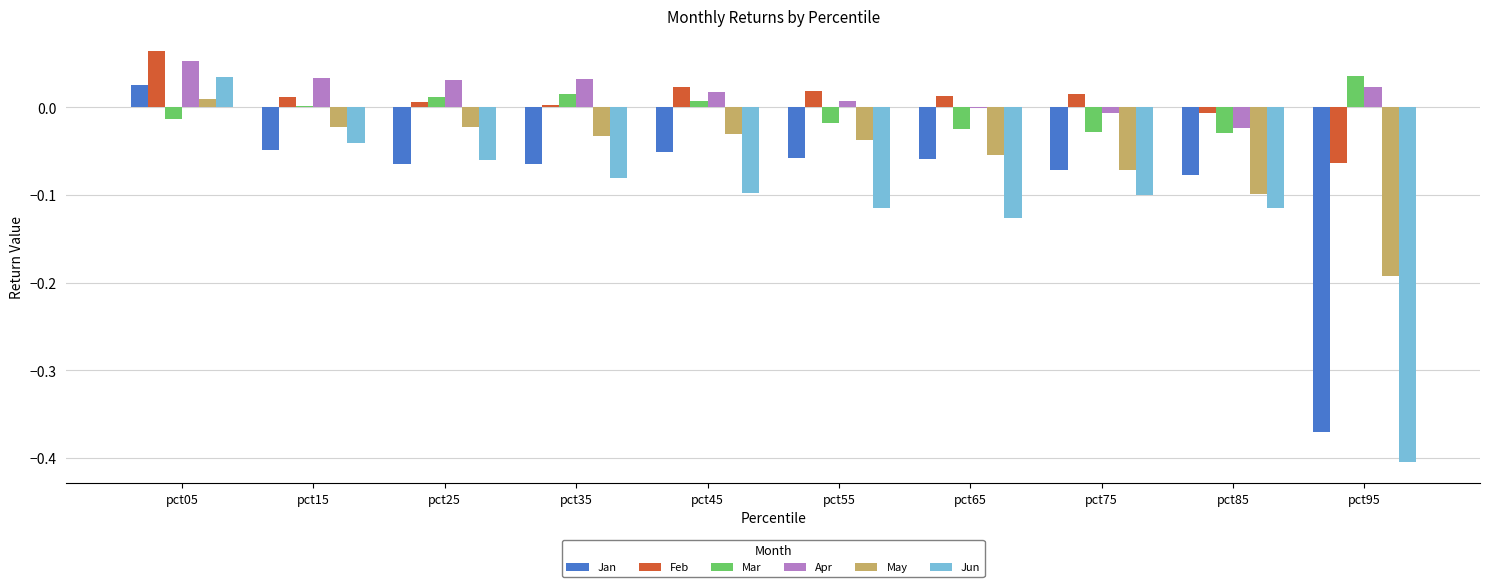

At which category is the sum across all series the highest?

pct05